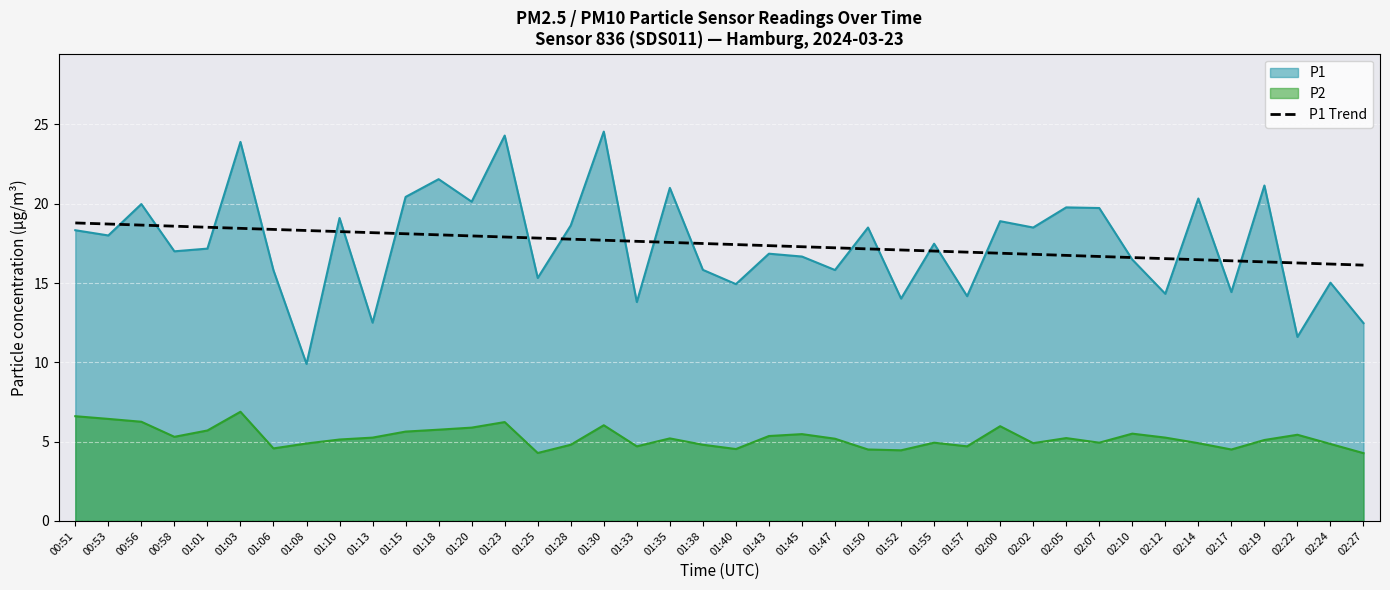

At which category does the chart reach its minimum across all series?

02:27